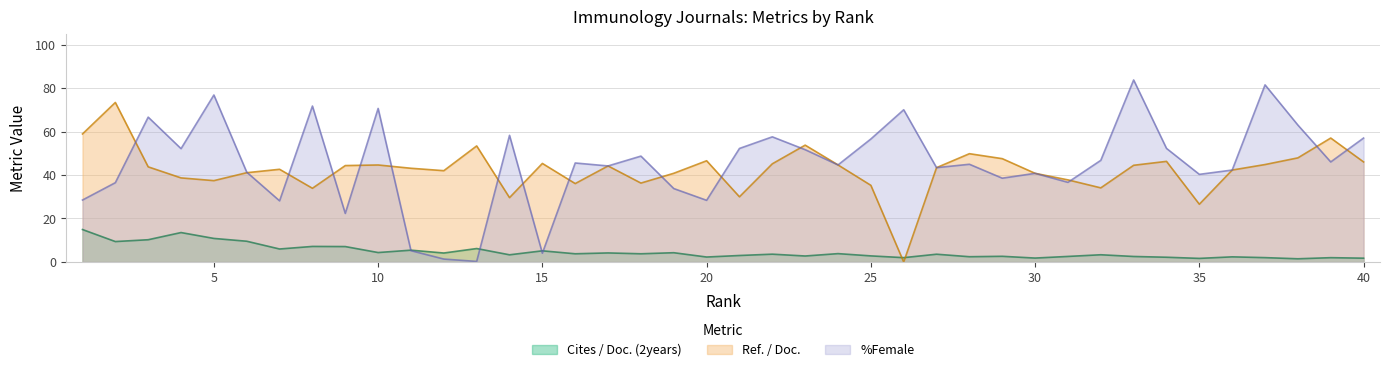

Reading left to right, list all the values displayed in this chart.

Cites / Doc. (2years): 14.9	9.4	10.2	13.5	10.8	9.6	6.0	7.2	7.1	4.3	5.4	4.1	6.2	3.3	5.1	3.8	4.2	3.8	4.3	2.3	3.0	3.6	2.8	3.9	2.8	2.0	3.6	2.4	2.6	1.8	2.6	3.3	2.5	2.2	1.7	2.4	2.0	1.5	2.0	1.8
Ref. / Doc.: 58.9	73.4	43.8	38.7	37.4	41.1	42.6	33.9	44.3	44.6	43.1	42.0	53.4	29.6	45.3	36.1	44.2	36.3	40.8	46.5	30.0	45.1	53.7	44.6	35.3	0.0	43.4	49.8	47.5	40.8	37.8	34.1	44.5	46.3	26.6	42.3	44.8	47.9	57.0	46.0
%Female: 28.5	36.5	66.6	52.1	76.8	41.3	28.1	71.7	22.3	70.6	5.2	1.4	0.3	58.2	4.0	45.5	44.2	48.7	33.8	28.4	52.2	57.5	51.6	44.6	56.6	70.0	43.4	44.9	38.5	40.8	36.6	46.8	83.7	52.2	40.3	42.3	81.4	63.0	46.0	57.0